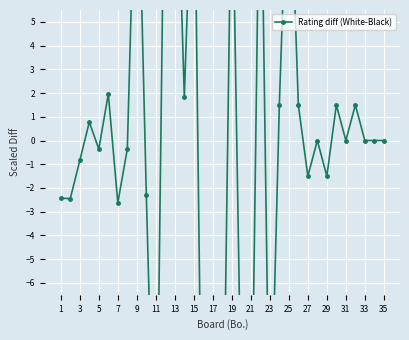

How many values are below 0?

16